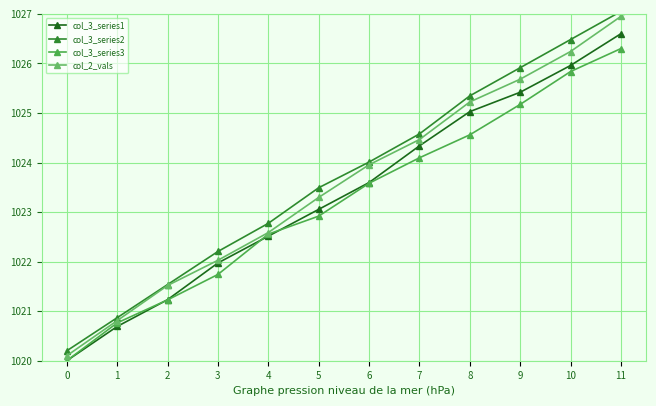

True or false: col_2_vals has a value of 1020.1 at 0.

True